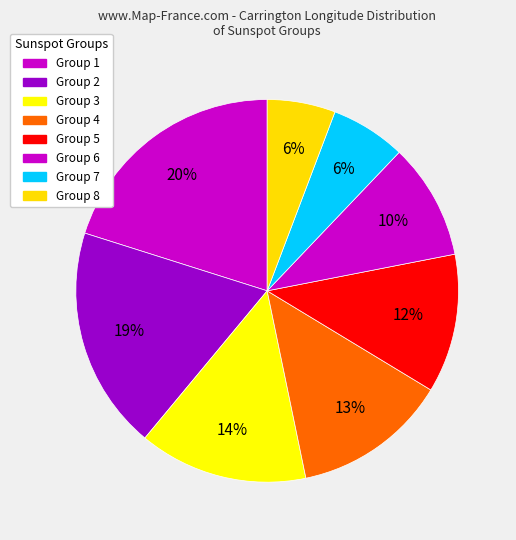

Does any single category account for the majority?

No